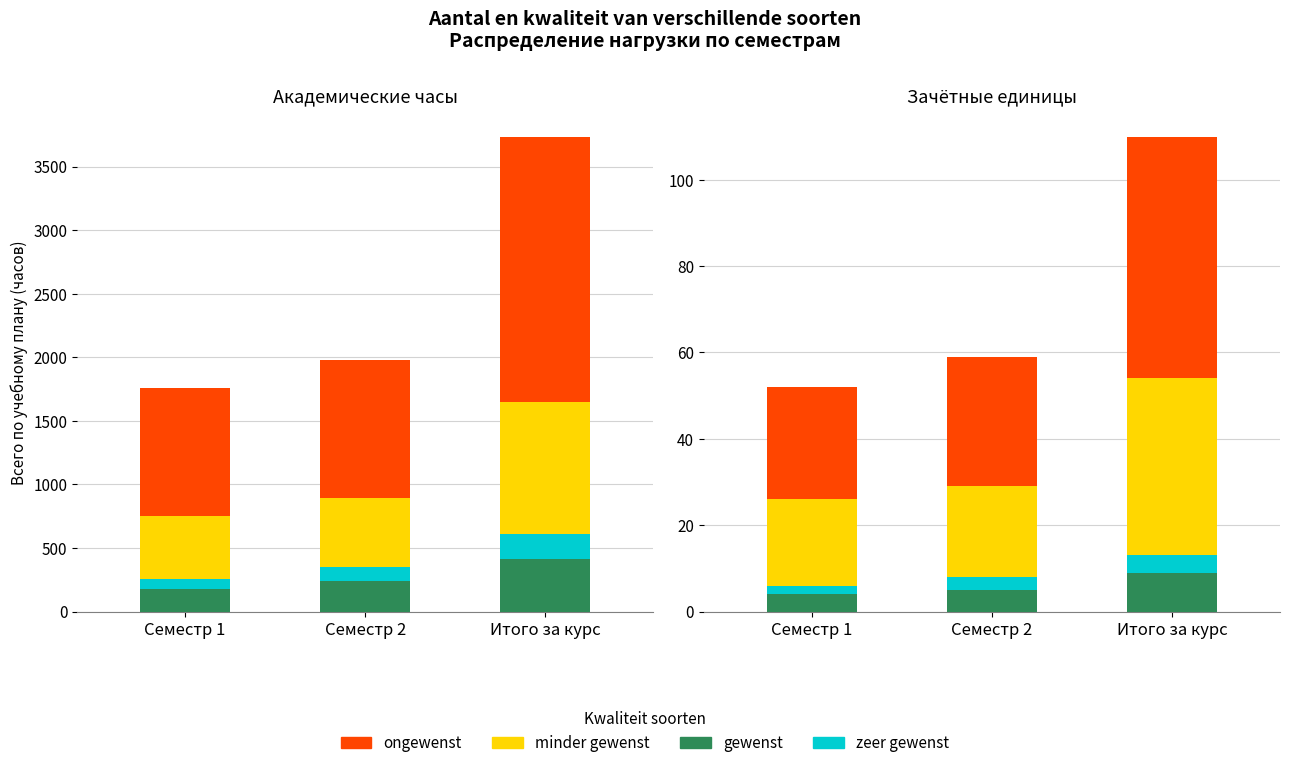

Which series has the largest total across all categories?

ongewenst